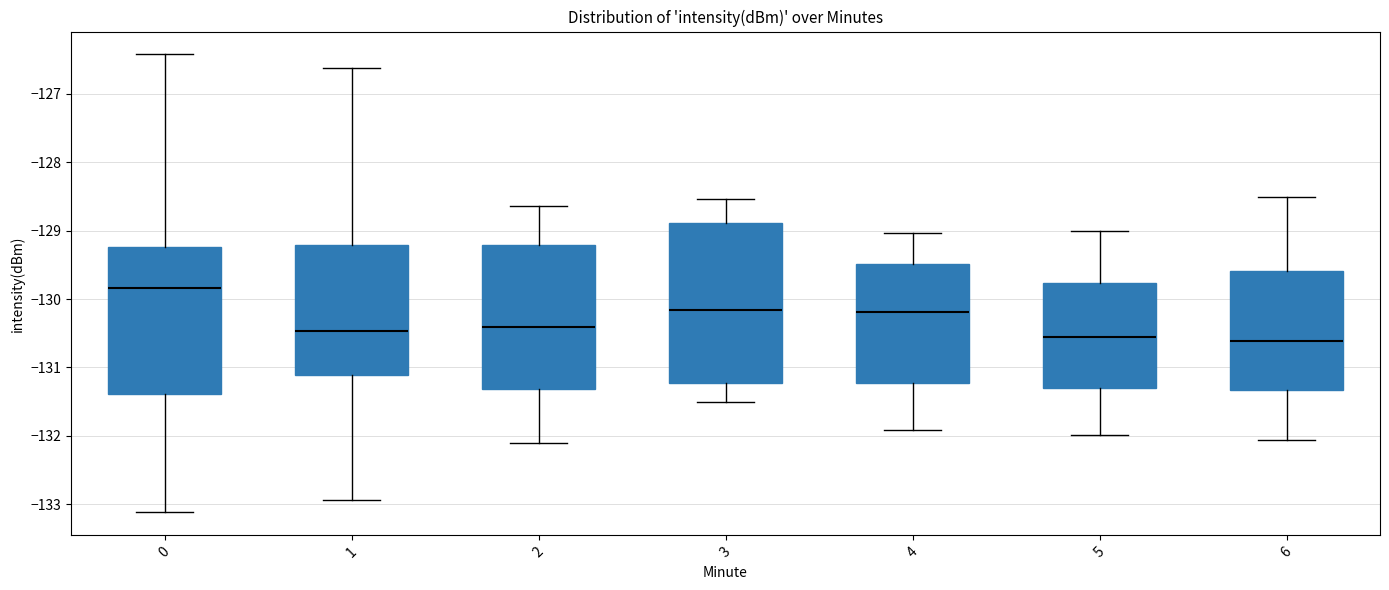

Which box is the tallest, from its lower edge to its upper edge?

3